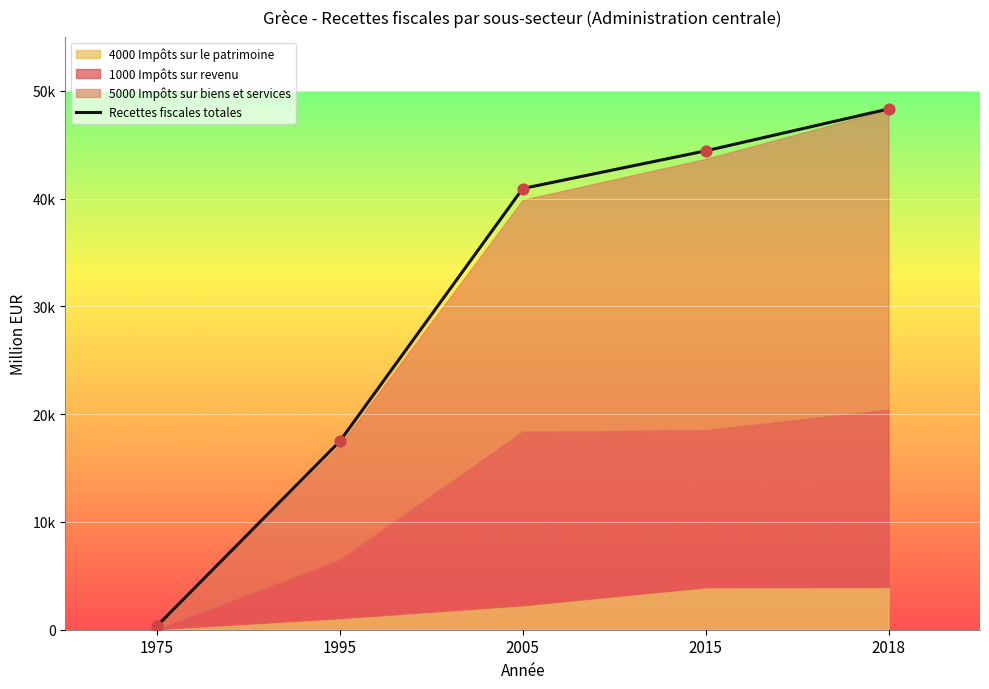

Between 2015 and 2018, which is larger?

2018